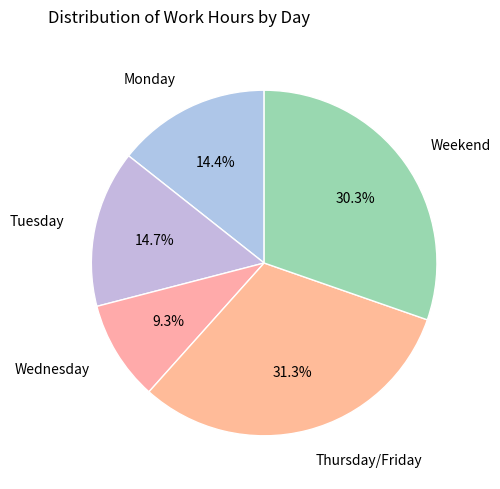

Does Monday represent more than half of the total?

No